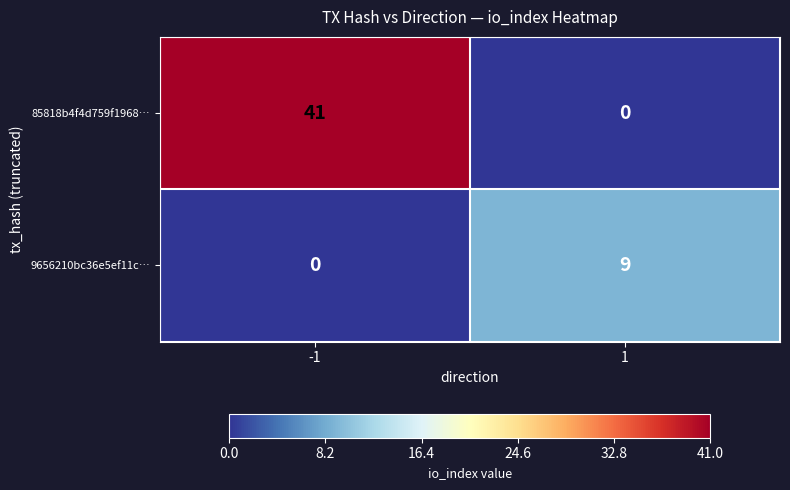

How many positive values does the 9656210bc36e5ef11c… series have?

1